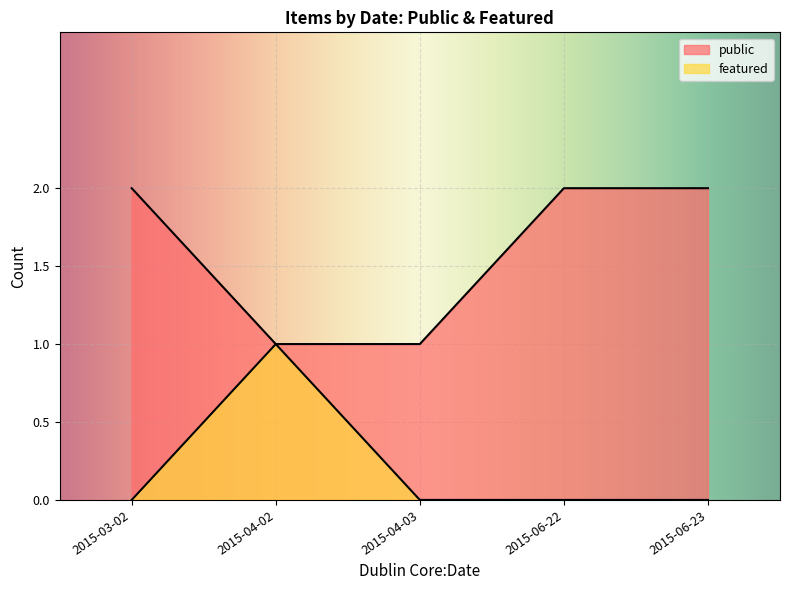

Rank the series by their average value, from highest to lowest.

public, featured